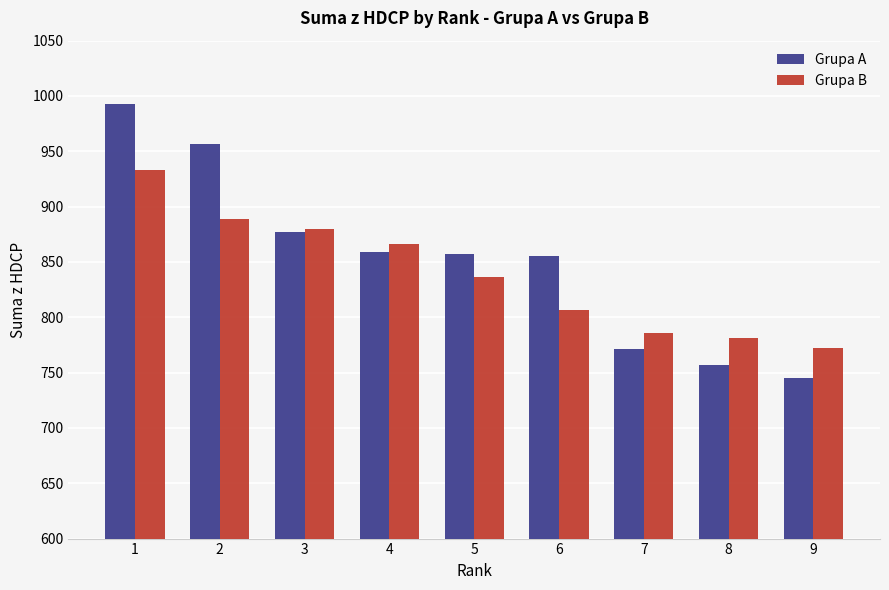

True or false: Grupa A has a value of 745 at 9.

True